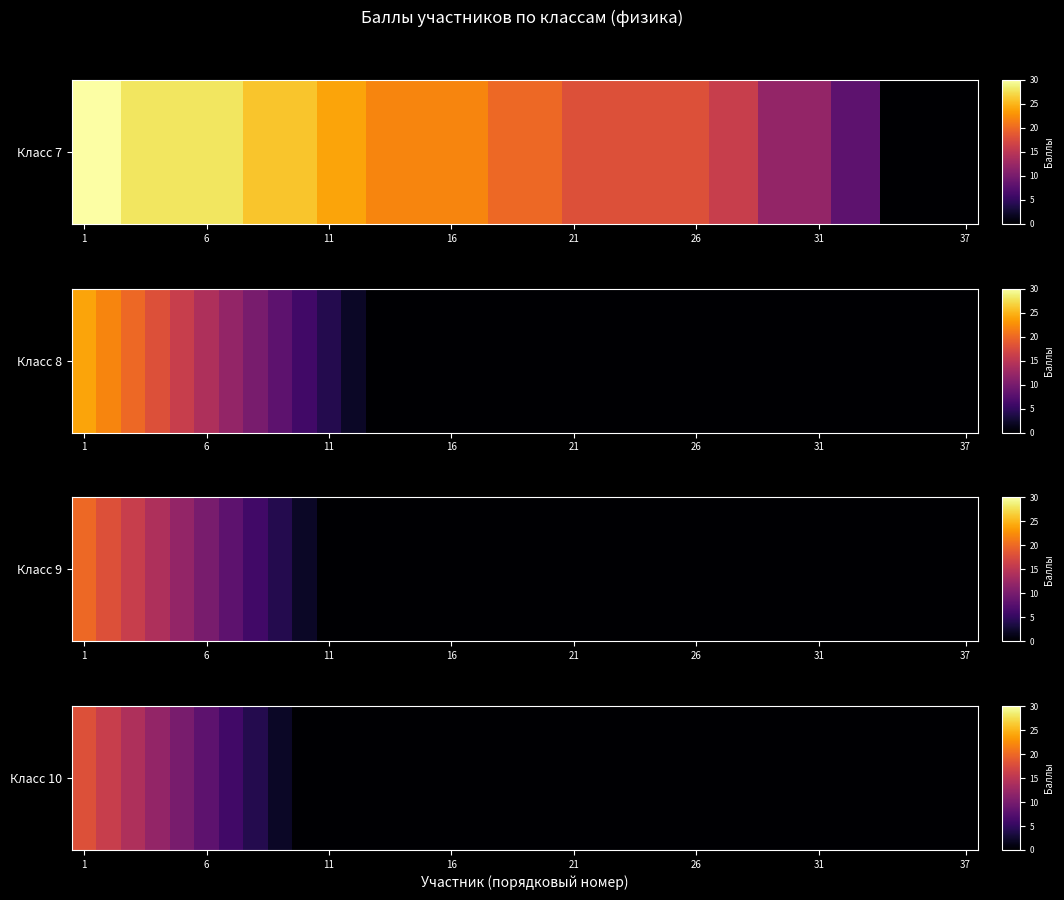

The chart shows a value of -10 at 23. True or false?

False